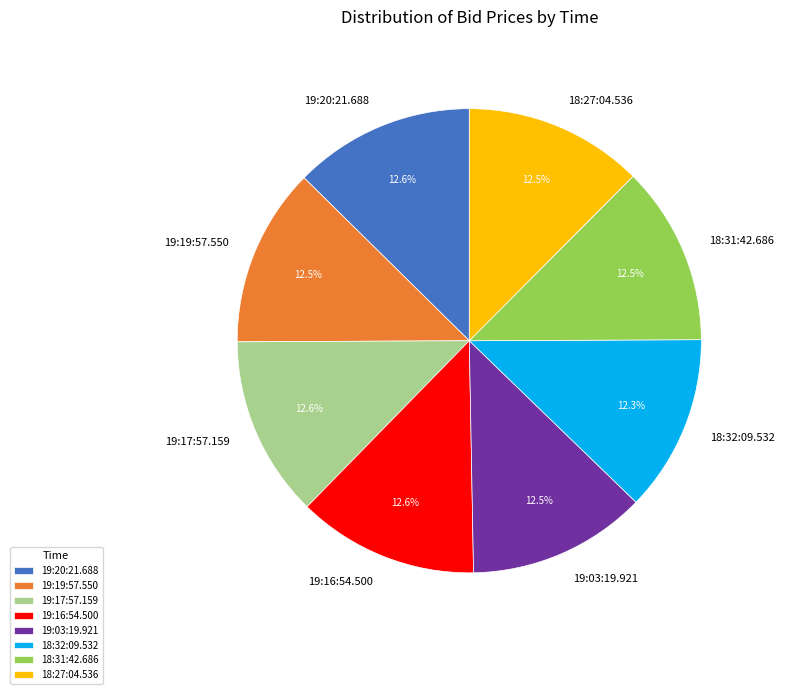

Is there any slice that represents more than half of the pie?

No